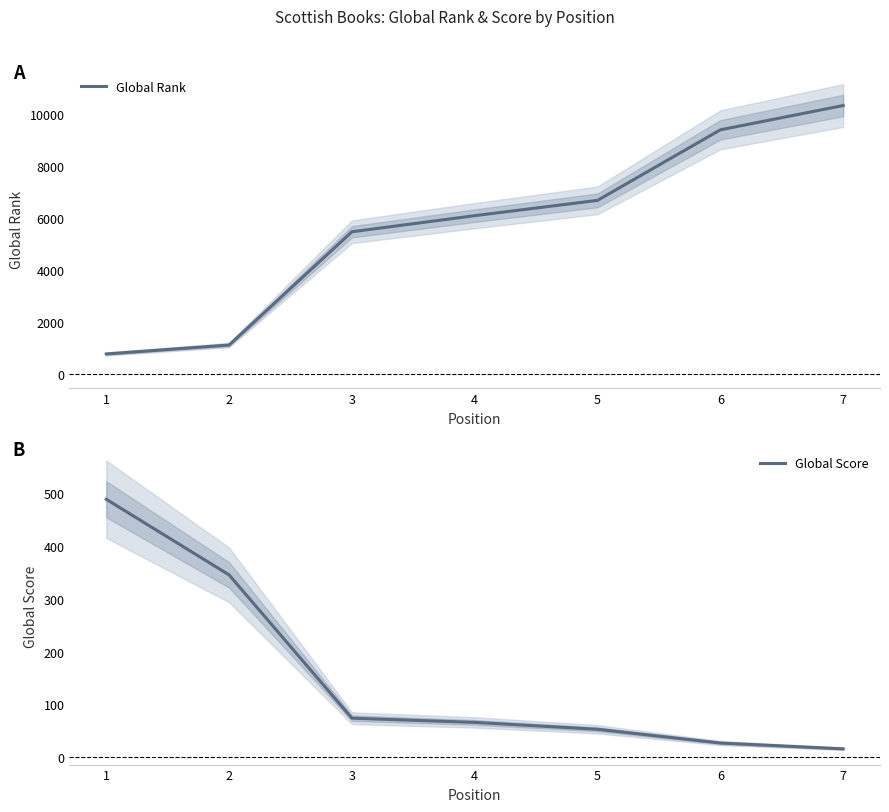

Which series has the largest total across all categories?

Global Rank